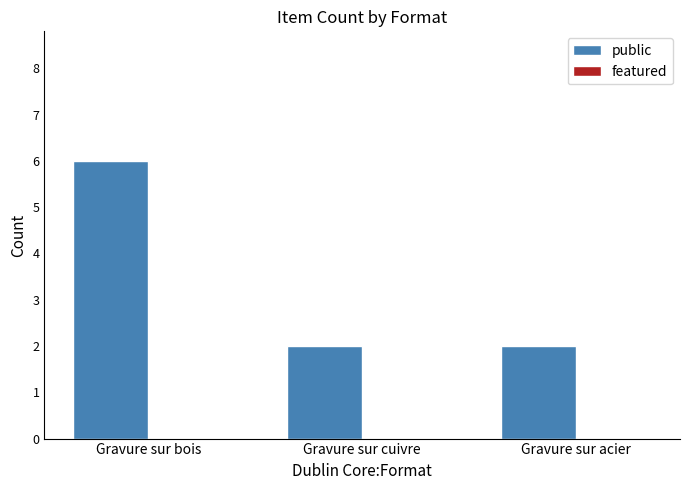

Are the bars horizontal?

No